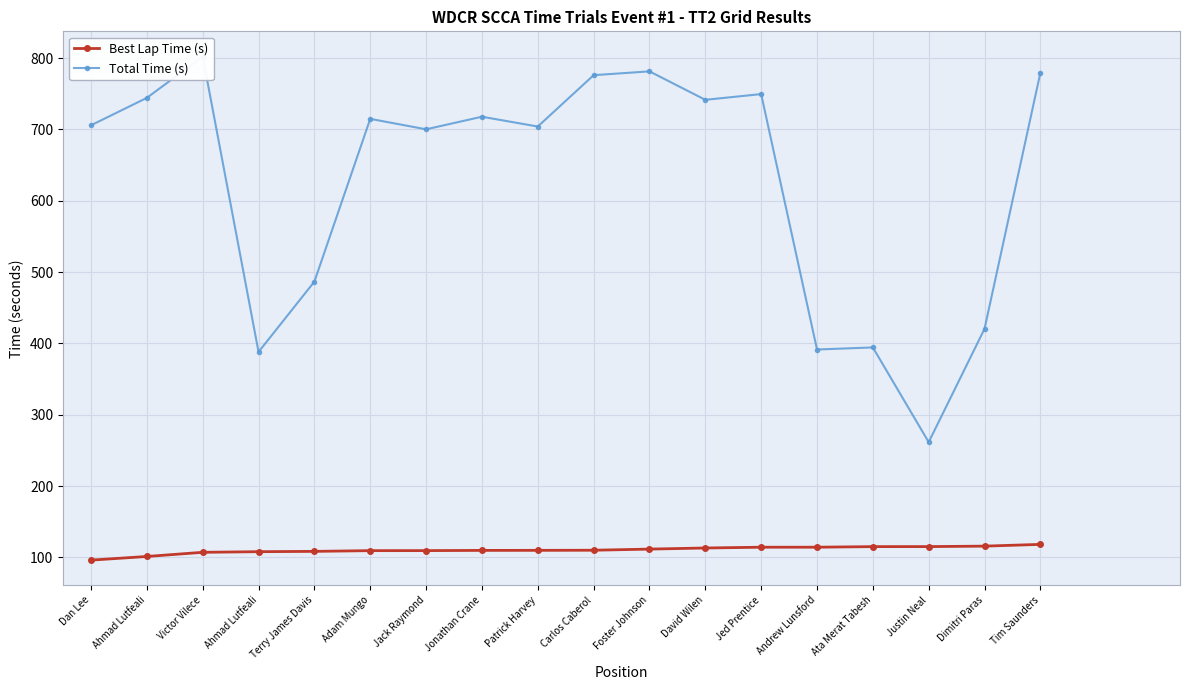

Is it true that Best Lap Time (s) equals 67.3 at Dan Lee?

False